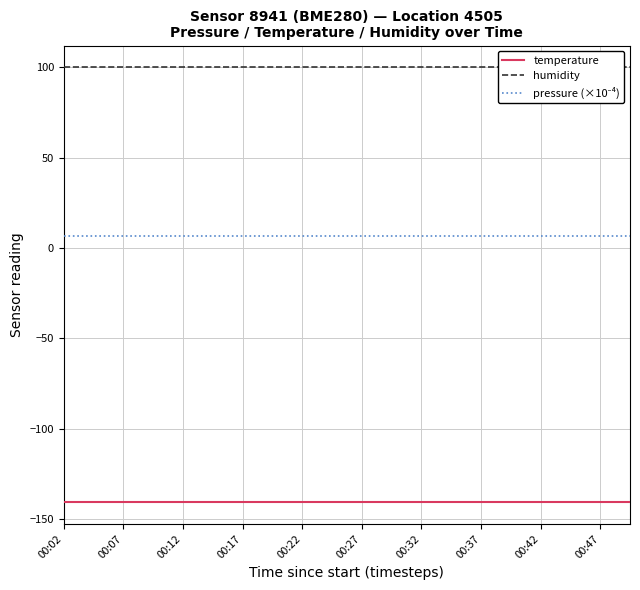

Which category has the lowest value in the humidity series?

00:02